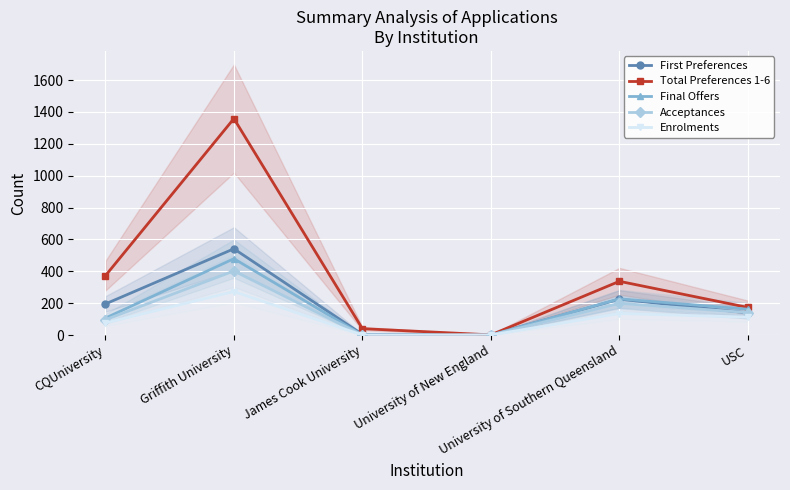

Rank the series by their maximum value, from highest to lowest.

Total Preferences 1-6, First Preferences, Final Offers, Acceptances, Enrolments